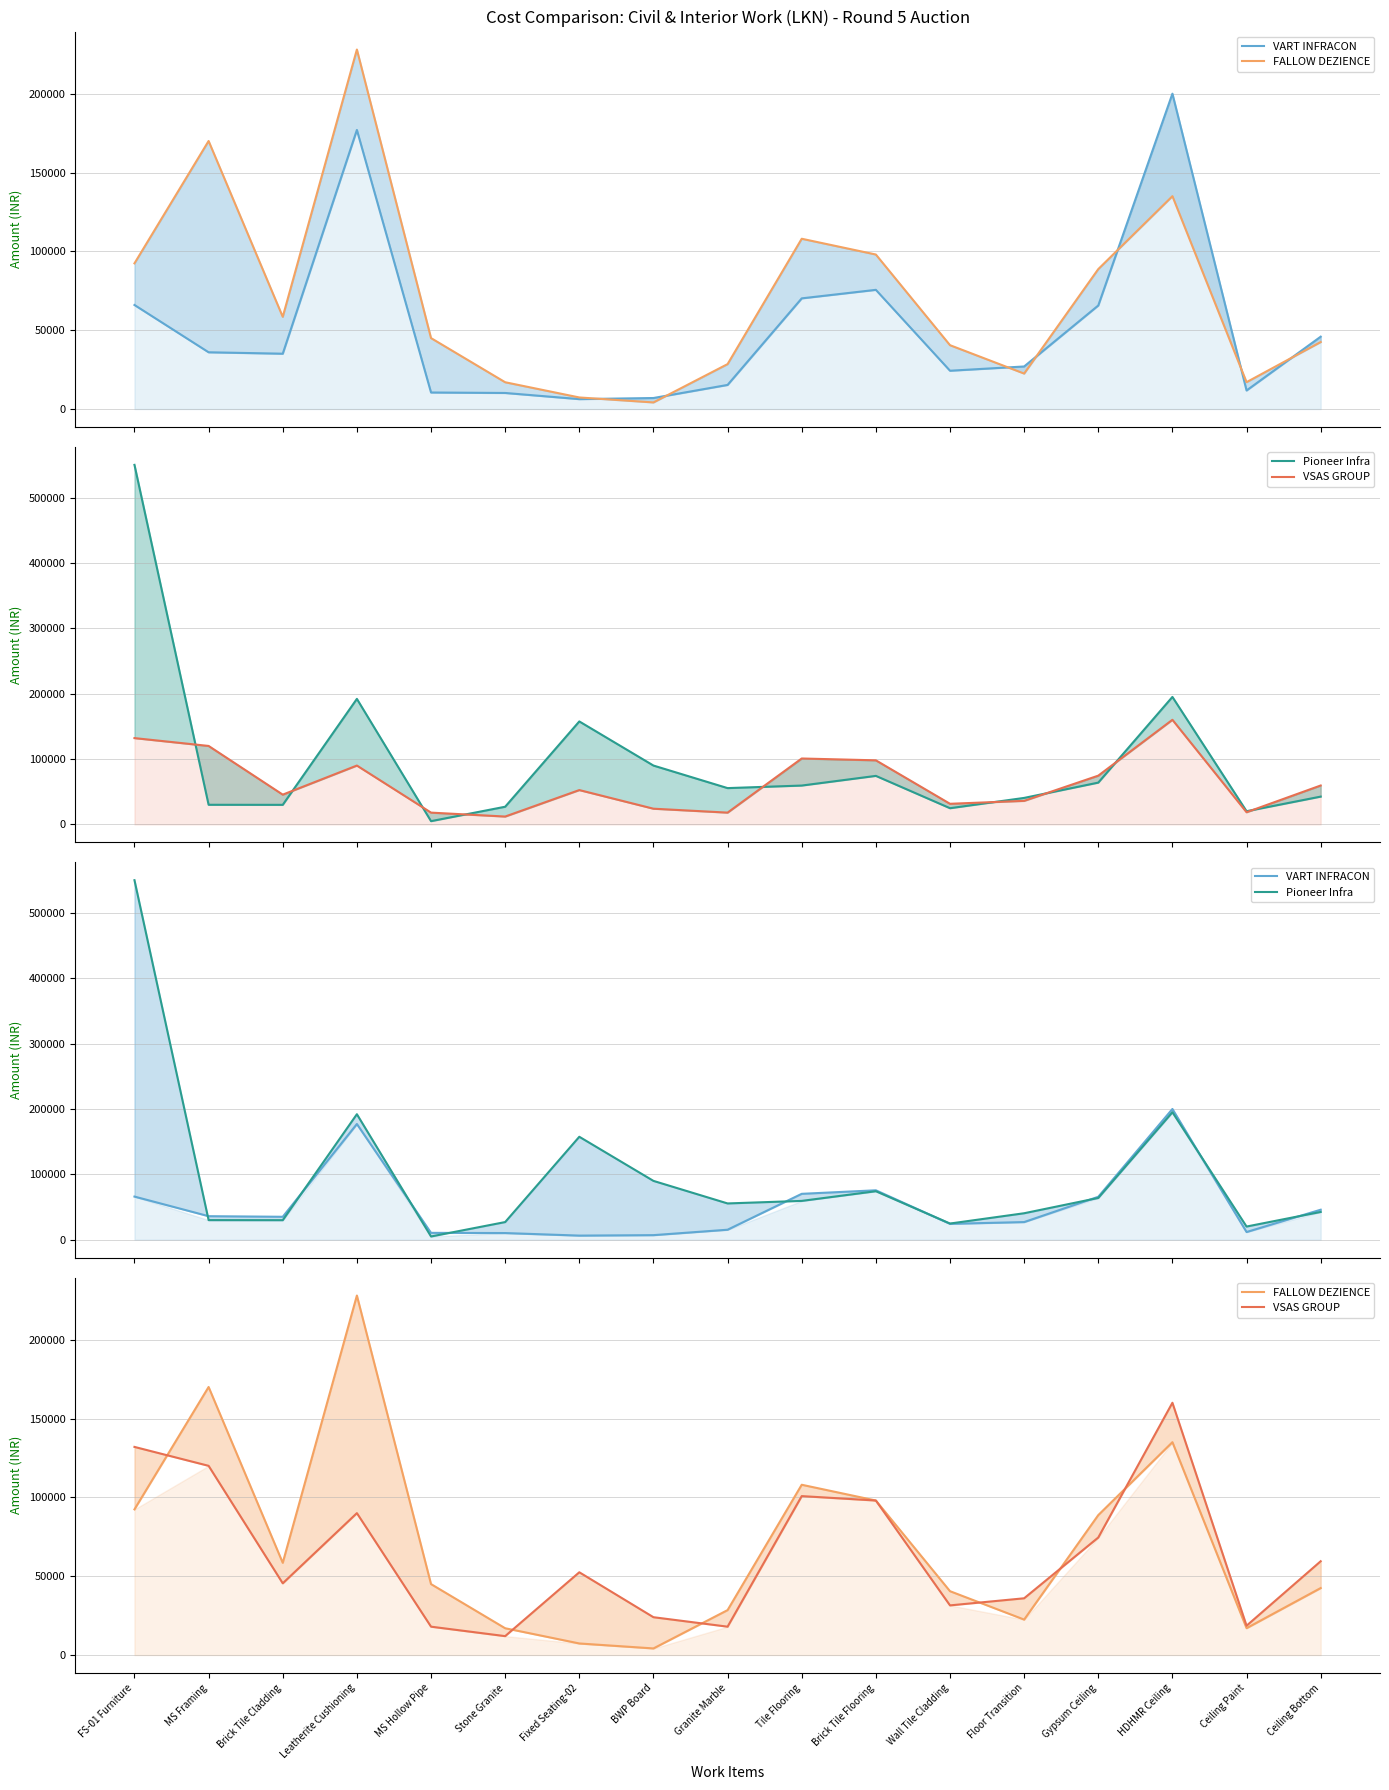

How many interior local peaks does the VART INFRACON series have?

3